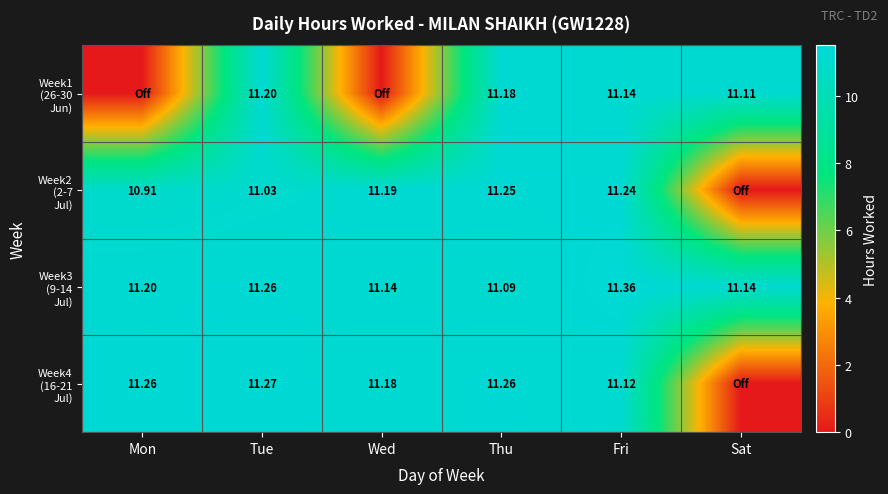

At which label does Week3 (9-14 Jul) reach its minimum?

Thu